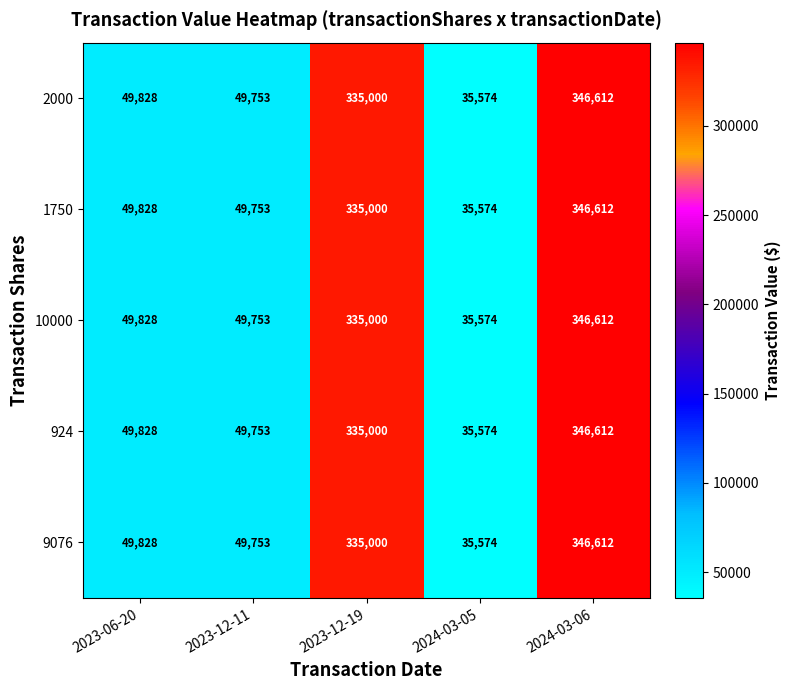

How many values in the 1750 series are below 49828?

2